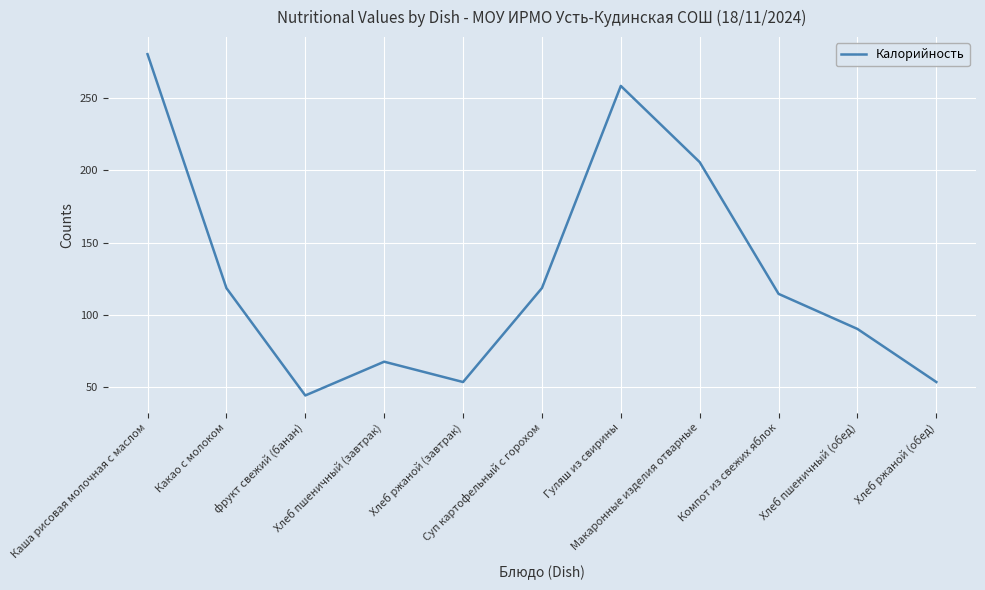

What is the ratio of the value at Какао с молоком to the value at Макаронные изделия отварные?

0.6